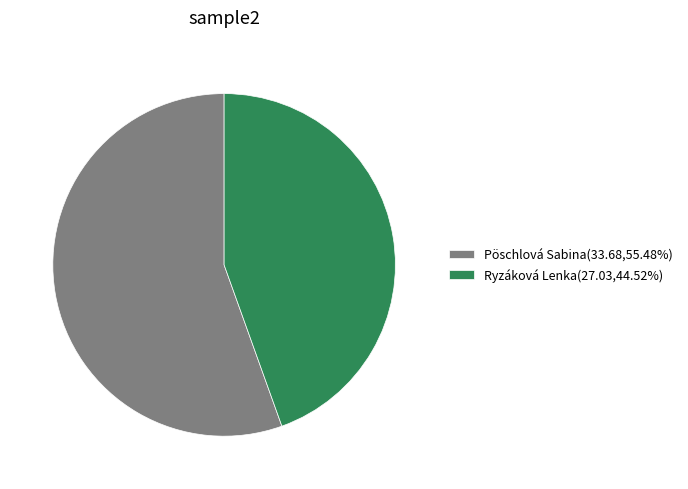

Which category has the biggest portion of the pie?

Pöschlová Sabina